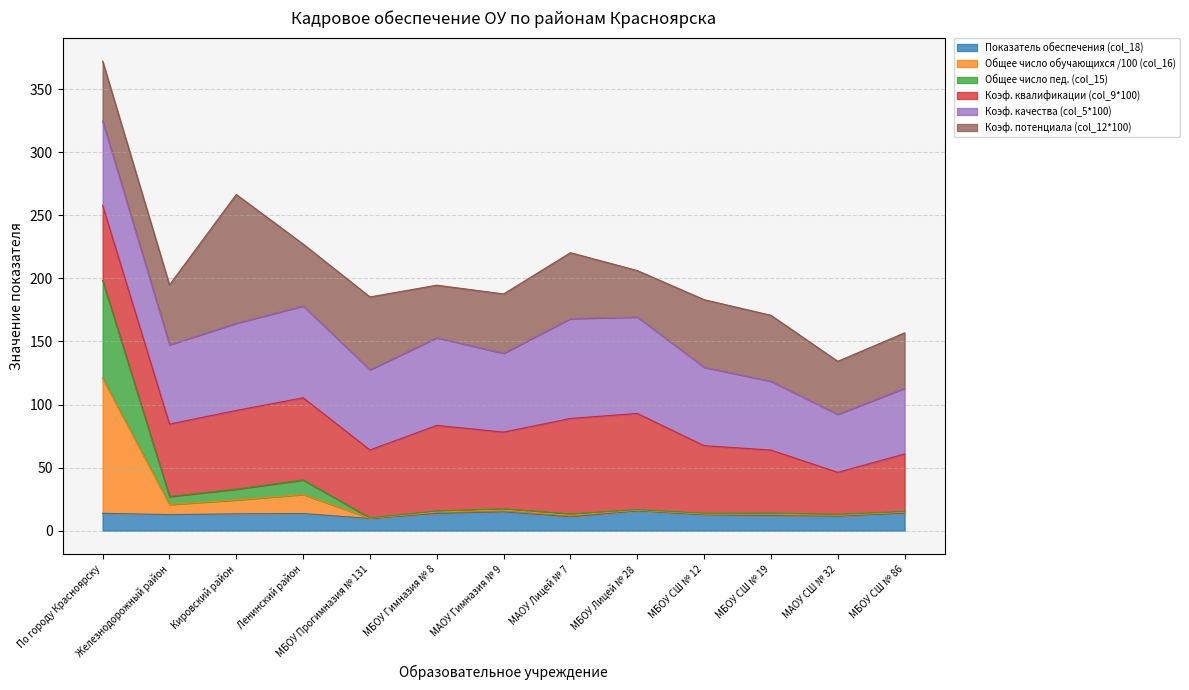

What is the total value across all series at Кировский район?

266.6